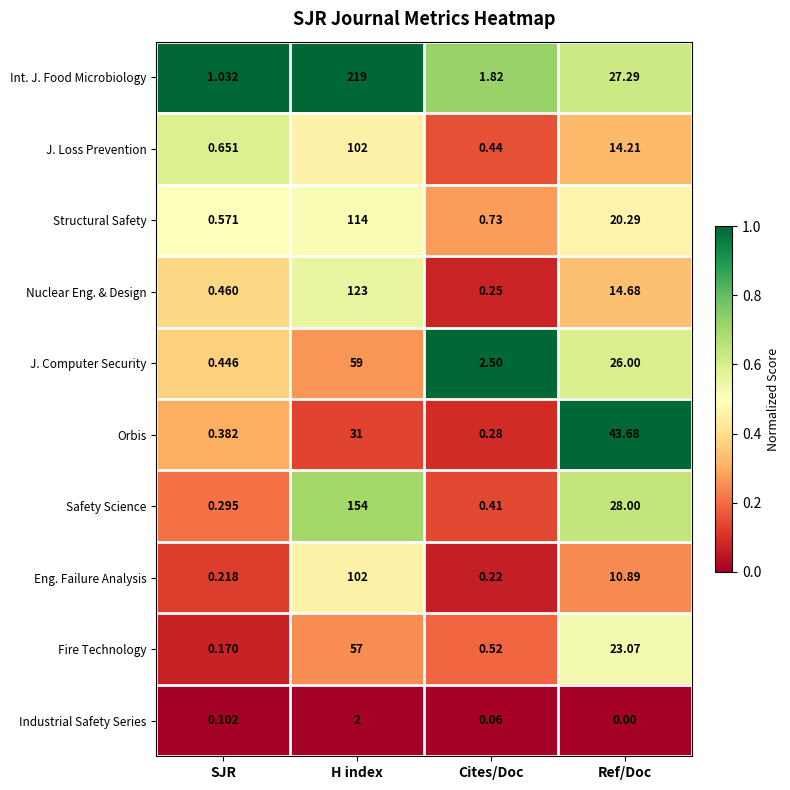

At which category is the sum across all series the highest?

H index